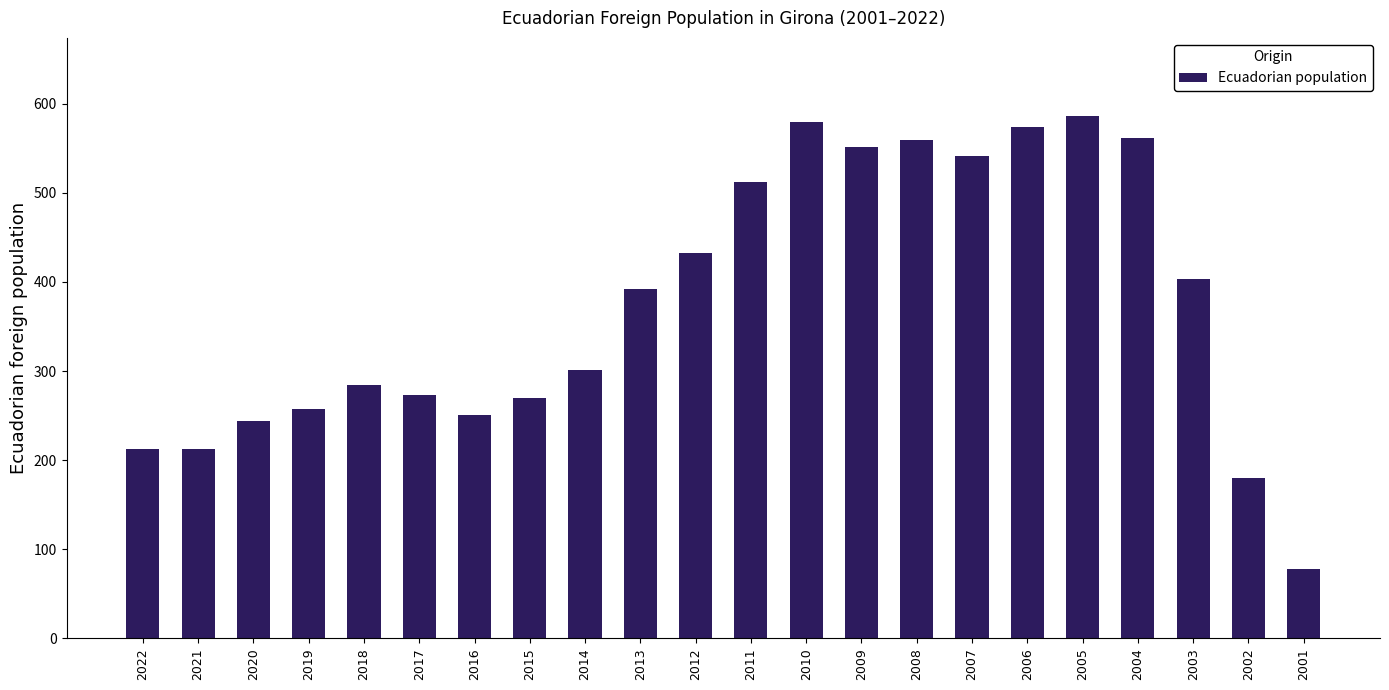

What is the difference between the values at 2010 and 2007?

39